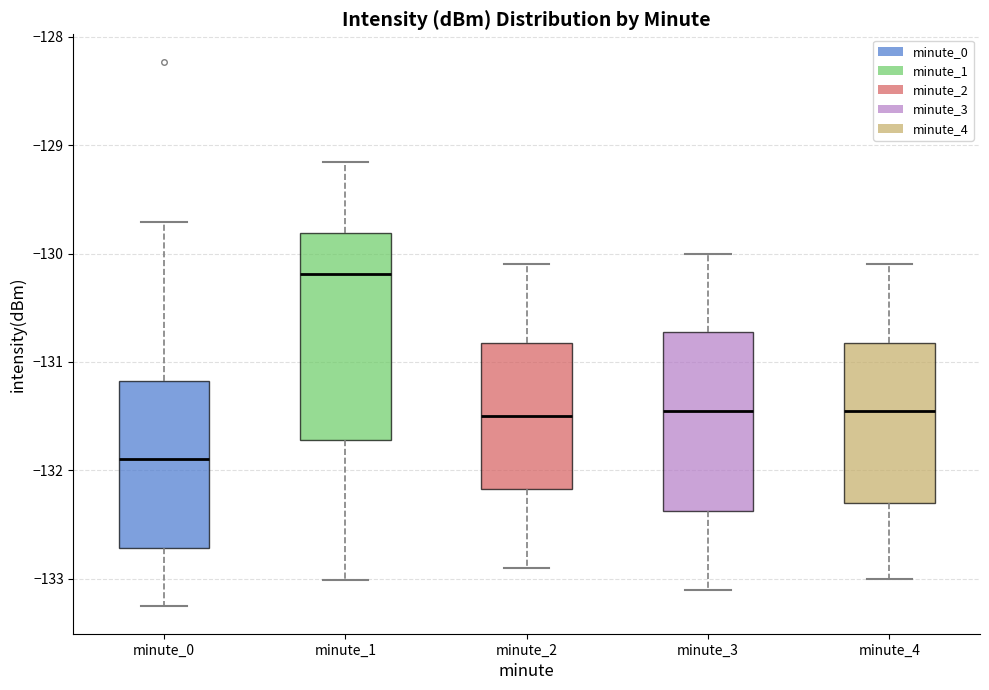

Comparing the boxes themselves (not the whiskers), which one is the tallest?

minute_1